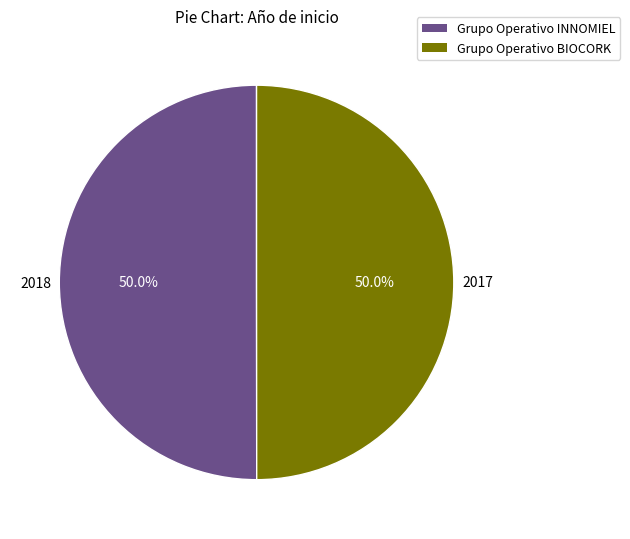

Is the sum of Grupo Operativo BIOCORK and Grupo Operativo INNOMIEL greater than half?

Yes